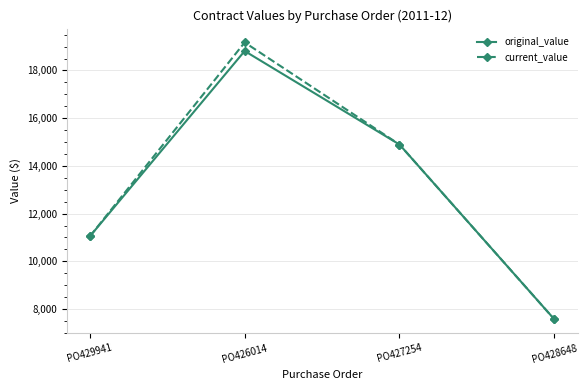

Which series has the widest spread of values?

current_value